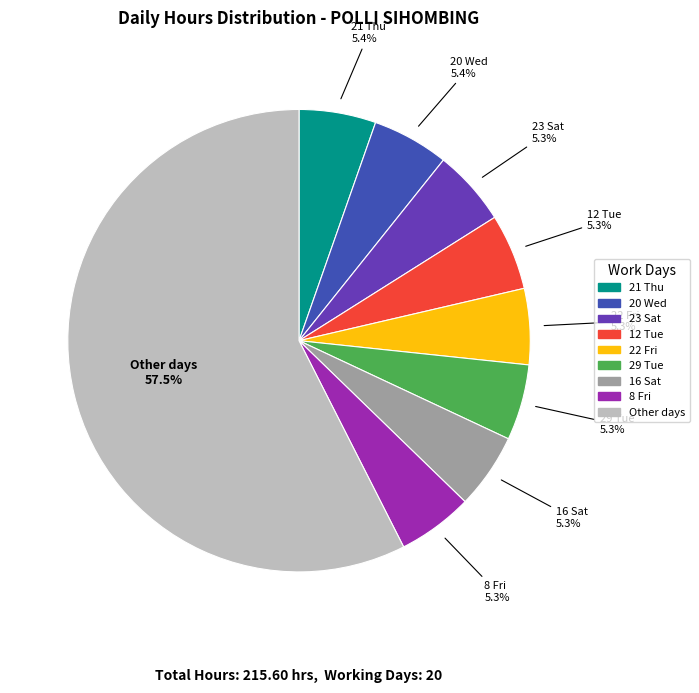

Is there any slice that represents more than half of the pie?

Yes